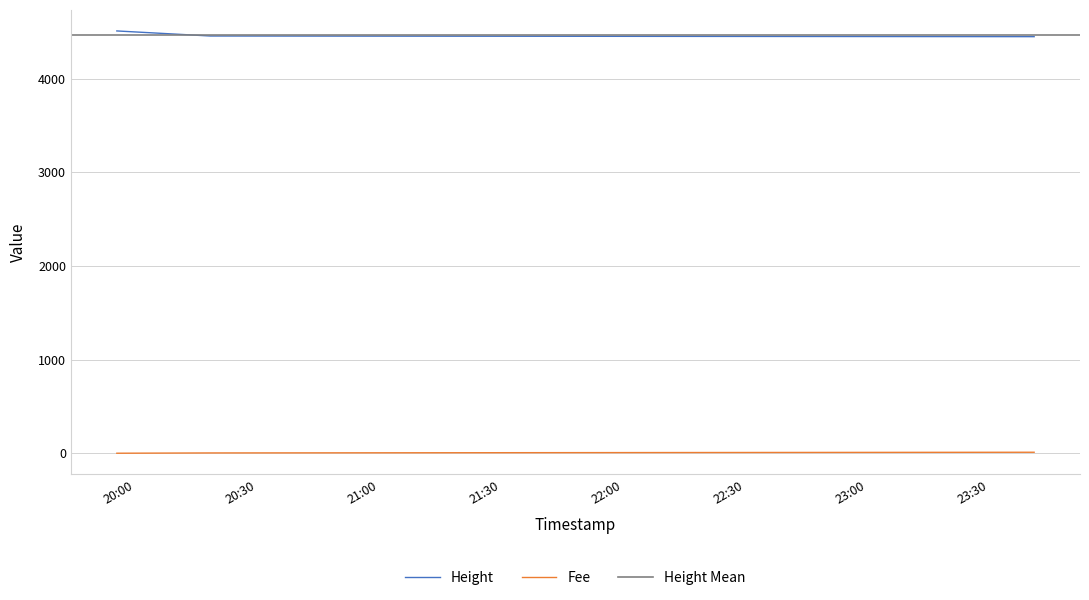

What is the sum of the Height values at 2019-01-22 23:41:05 and 2019-01-22 20:18:25?

8905.0